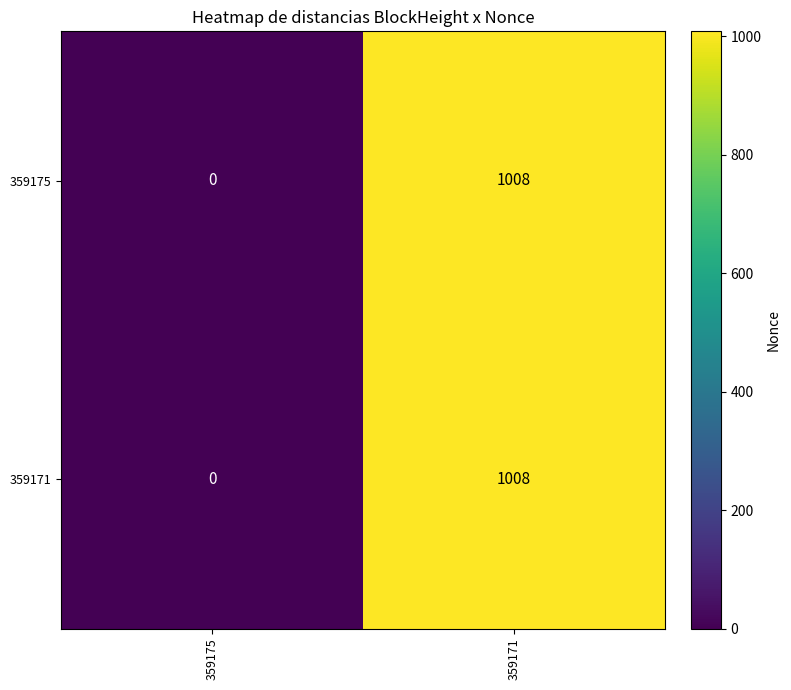

Where is 359171 nearest to the value 504?

359175